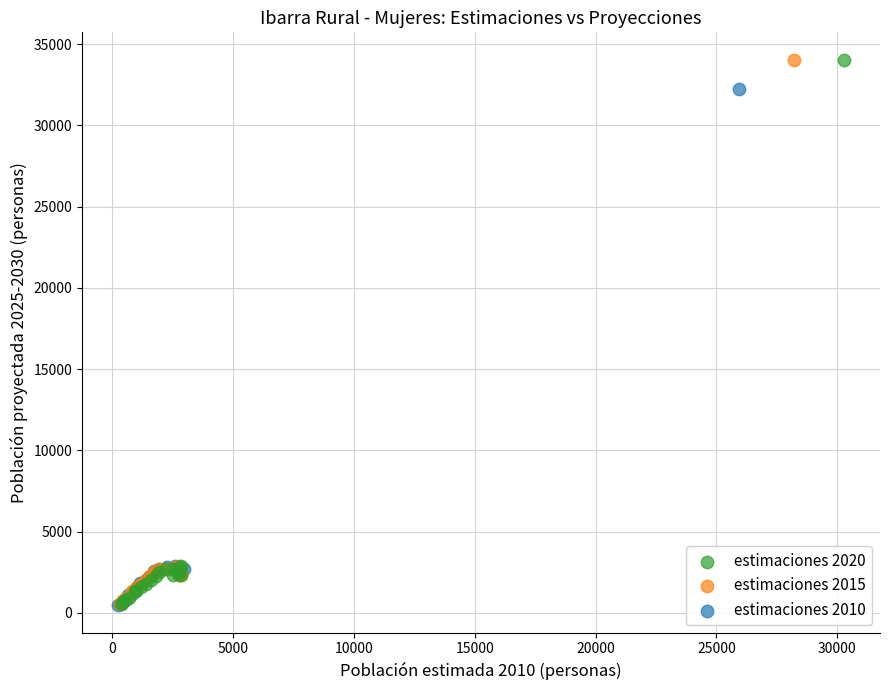

What are all the series names shown in the legend?

estimaciones 2020, estimaciones 2015, estimaciones 2010